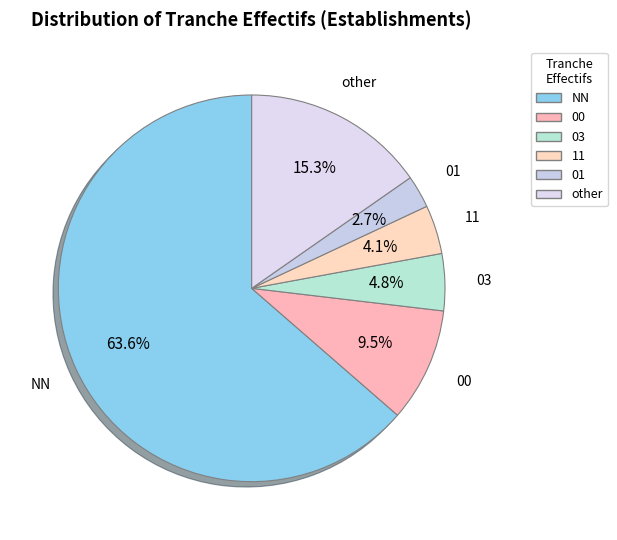

What is the smallest slice in the pie chart?

01